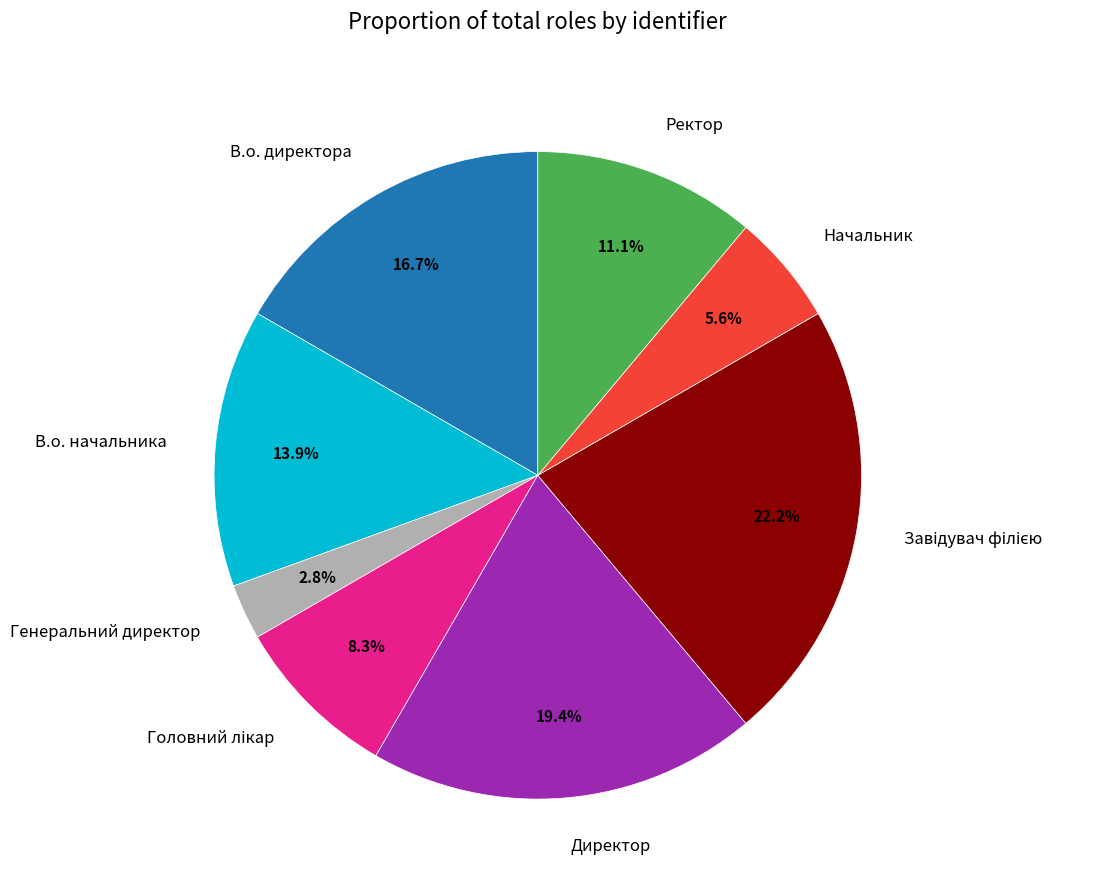

Does Начальник account for over 50% of the chart?

No